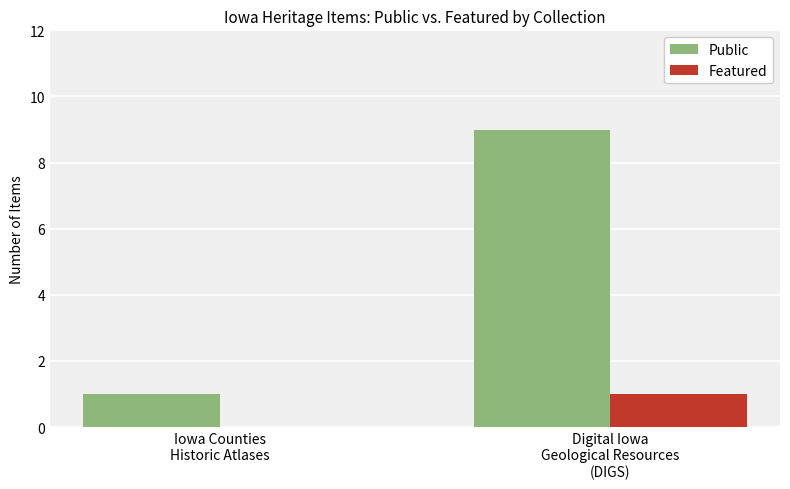

Which series has the largest total across all categories?

Public